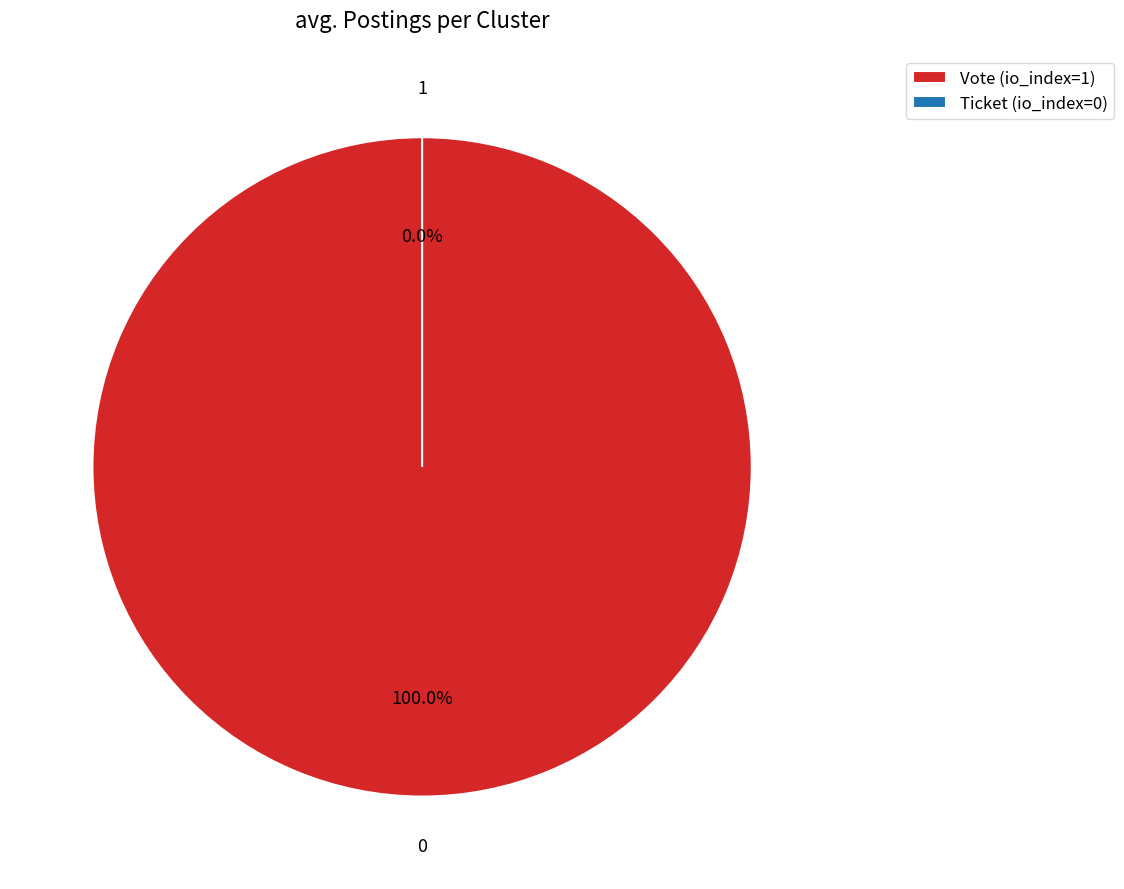

To the nearest percent, what is the difference between the largest and smallest slice percentages?

100%